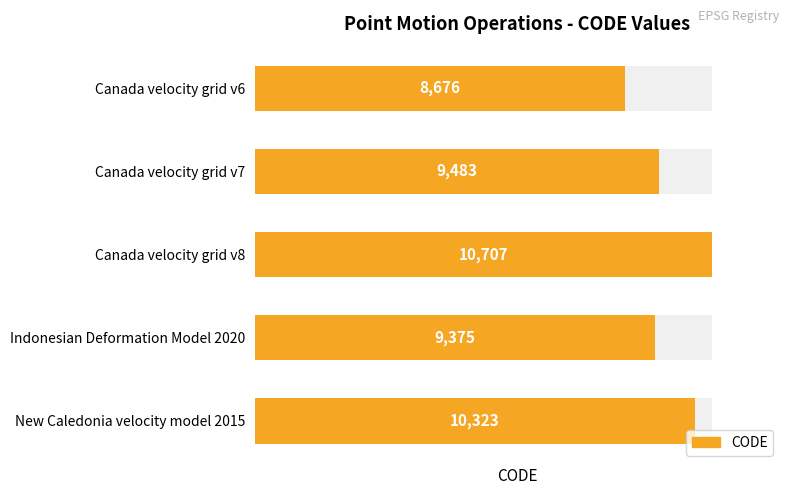

What is the ratio of the value at Canada velocity grid v7 to the value at Canada velocity grid v6?

1.1